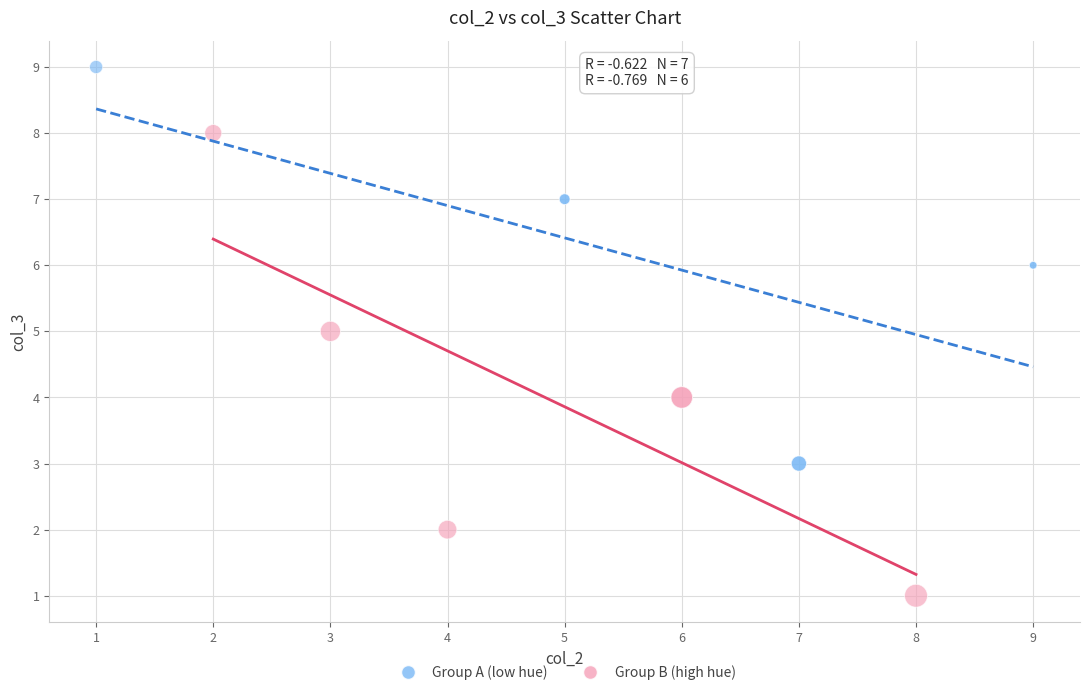

Which series contains the lowest Y value?

Group B (high hue)